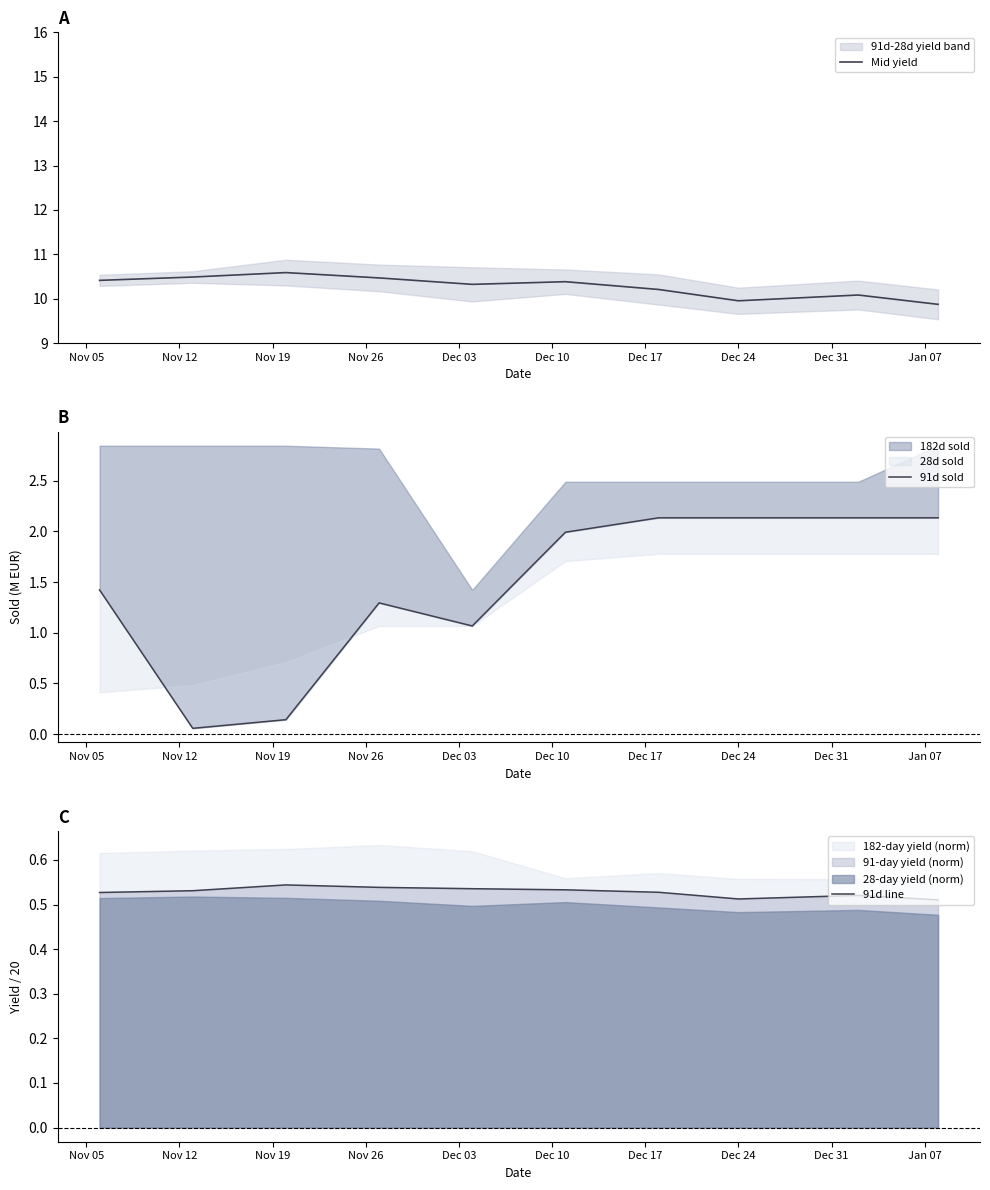

At how many categories does at least one series exceed 8?

10